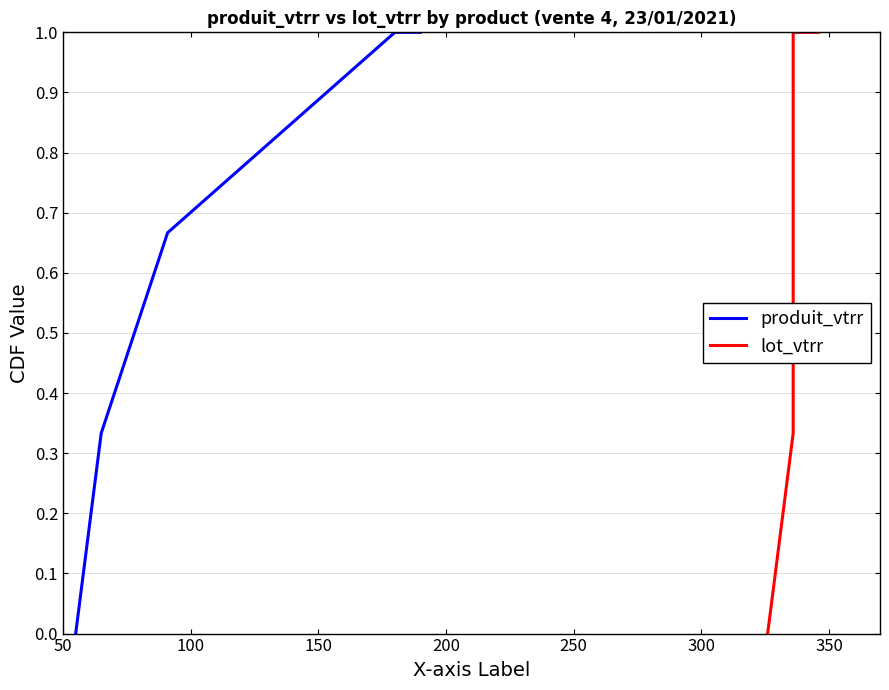

How many produit_vtrr values are between 0 and 1?

5